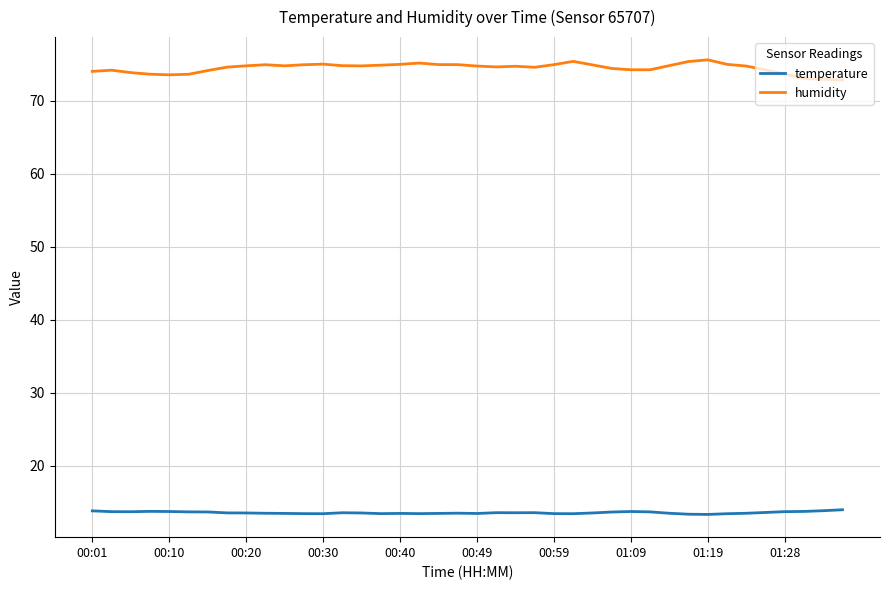

Which series has the largest total across all categories?

humidity